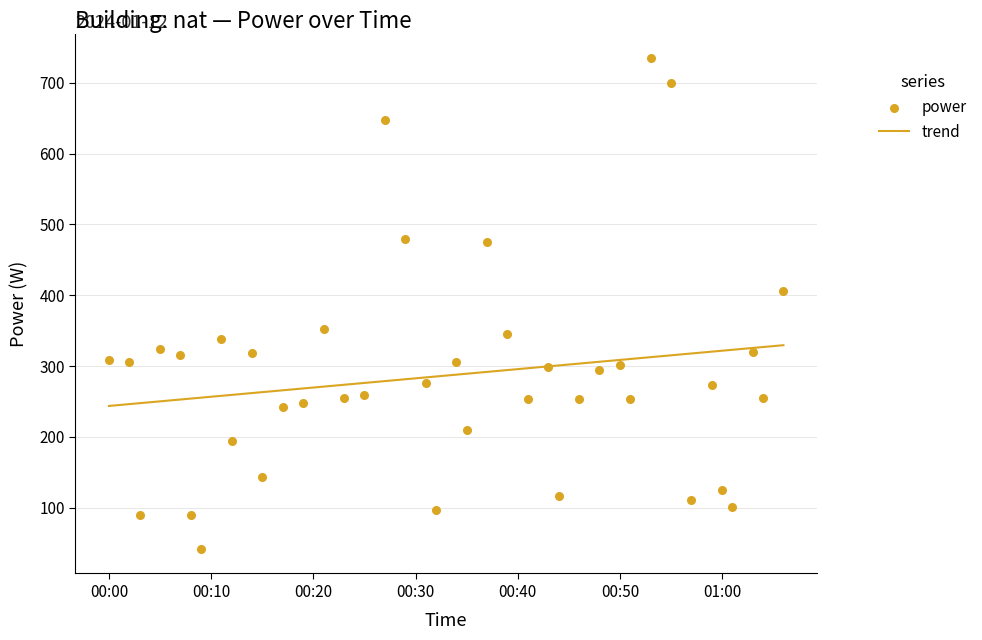

What is the maximum value for trend?

329.4